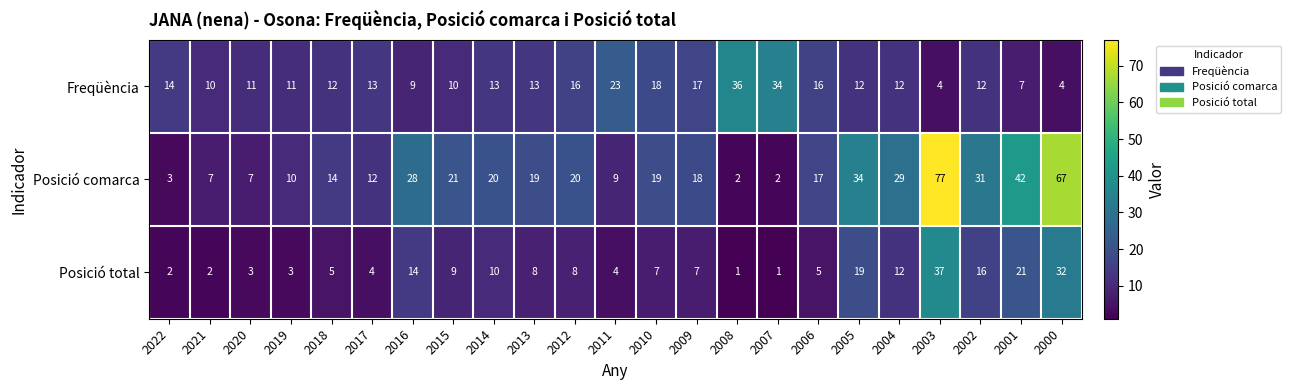

Which category has the highest value in the Posició total series?

2003